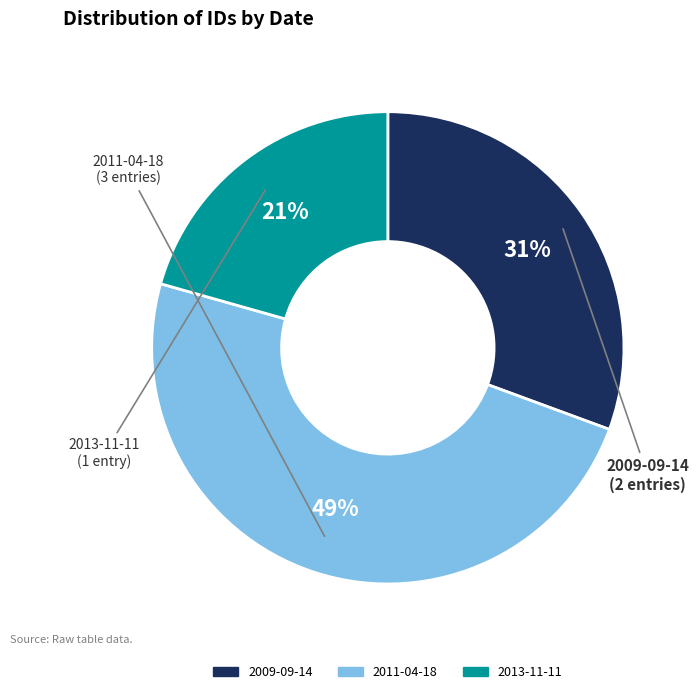

How many segments does this pie chart have?

3